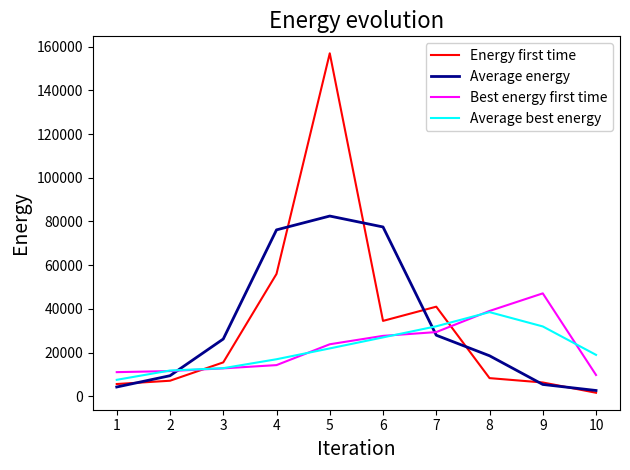

How many lines are shown in the chart?

4